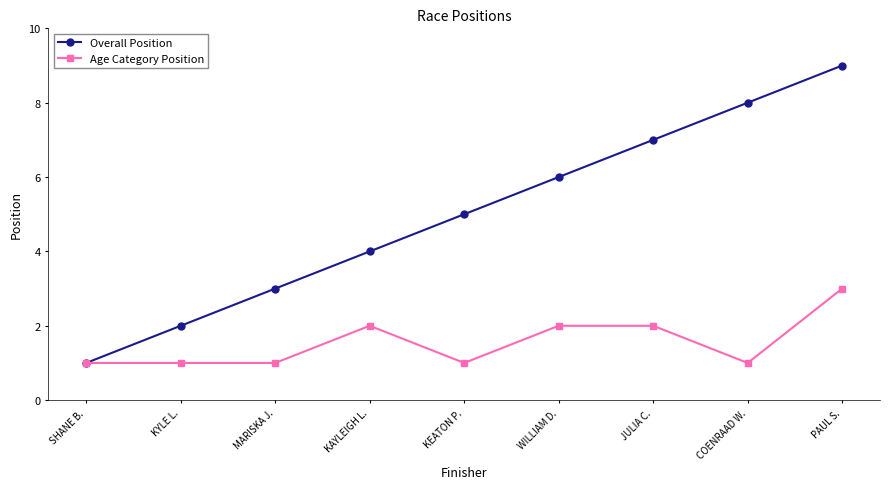

Which series has the widest spread of values?

Overall Position